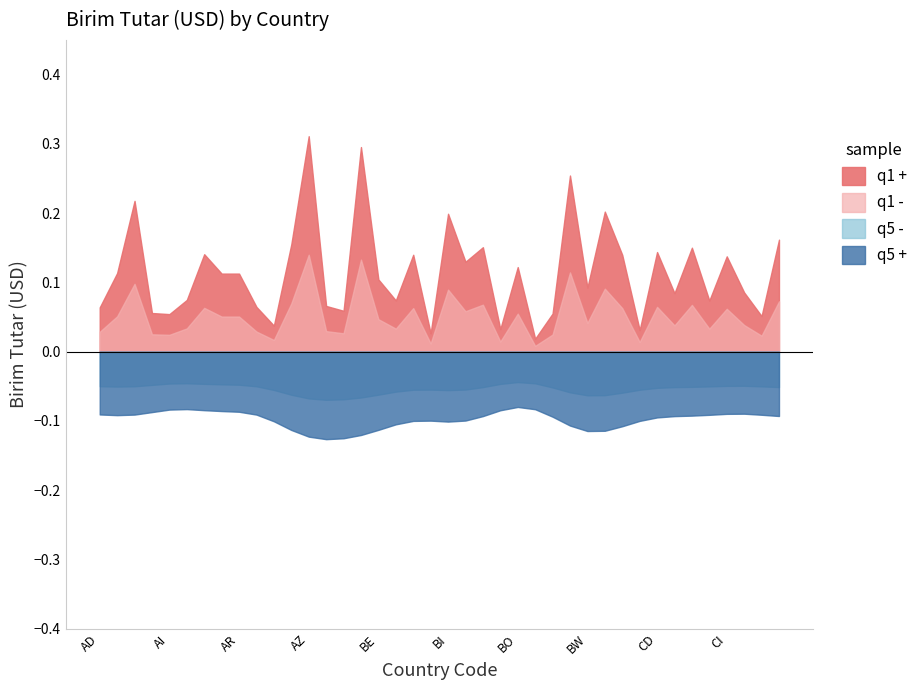

List the labels in order of value, largest first.

AZ, BD, BT, AF, BY, BI, CM, AW, BM, CG, CD, AM, BG, BZ, CI, BJ, BO, AE, AO, AR, BE, BW, CK, CF, AL, BF, CH, BA, AT, AD, BB, AG, BS, AI, CL, AU, BN, CA, BH, BR